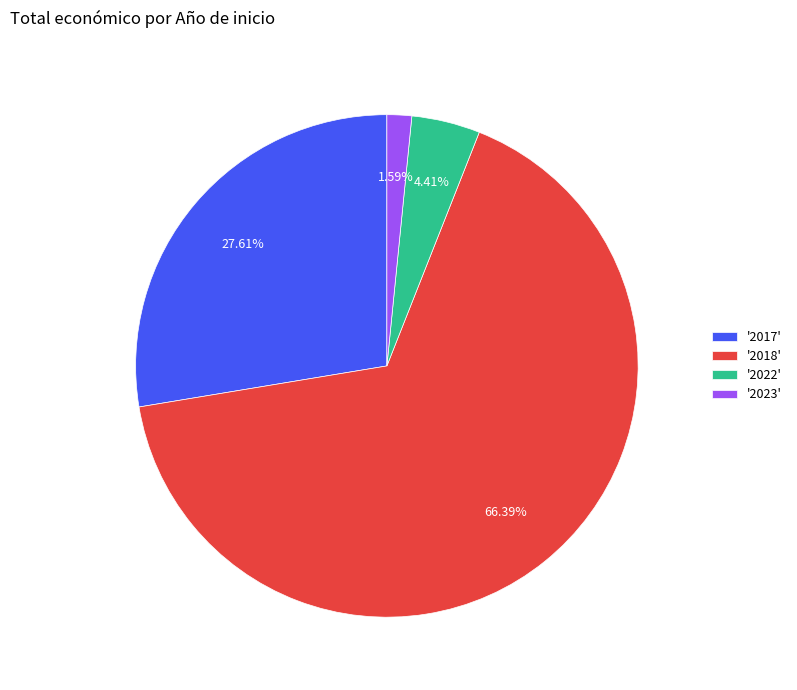

Do '2023' and '2018' together represent more than half of the pie?

Yes